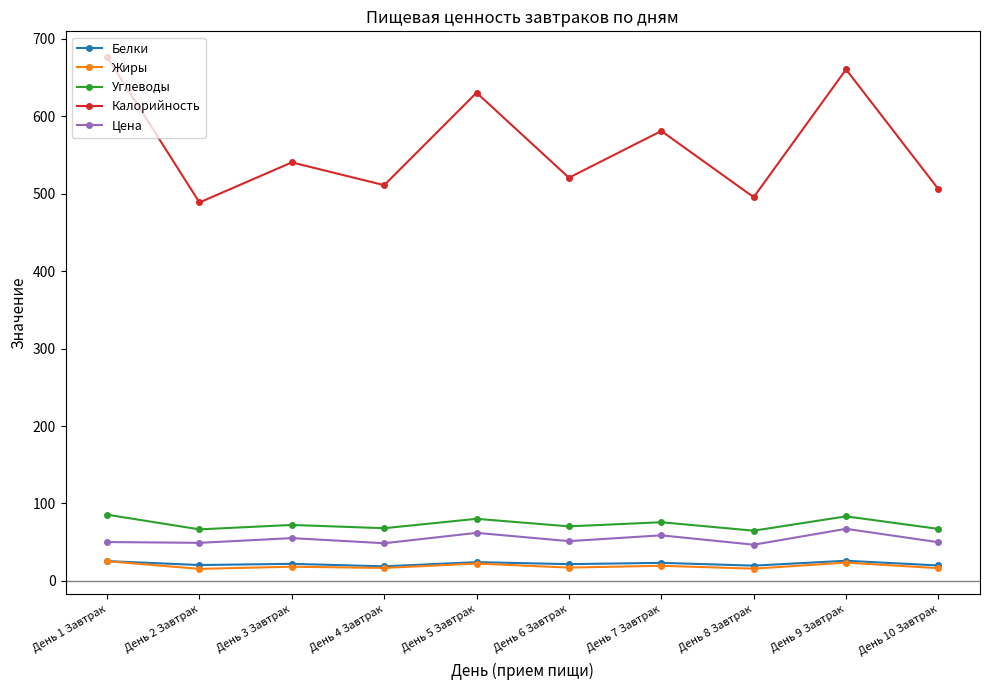

What is the maximum value shown in the chart?

676.3